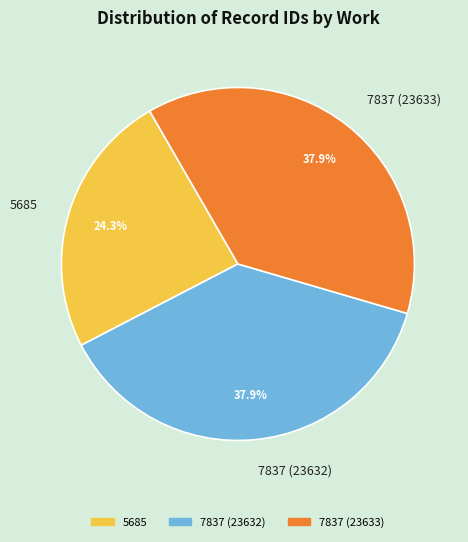

Which slice is the smallest?

5685